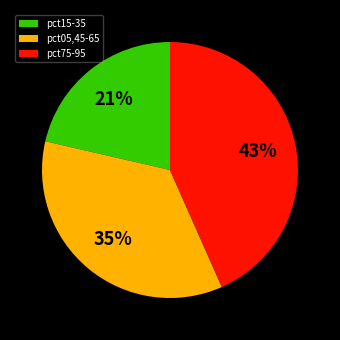

How many segments does this pie chart have?

3